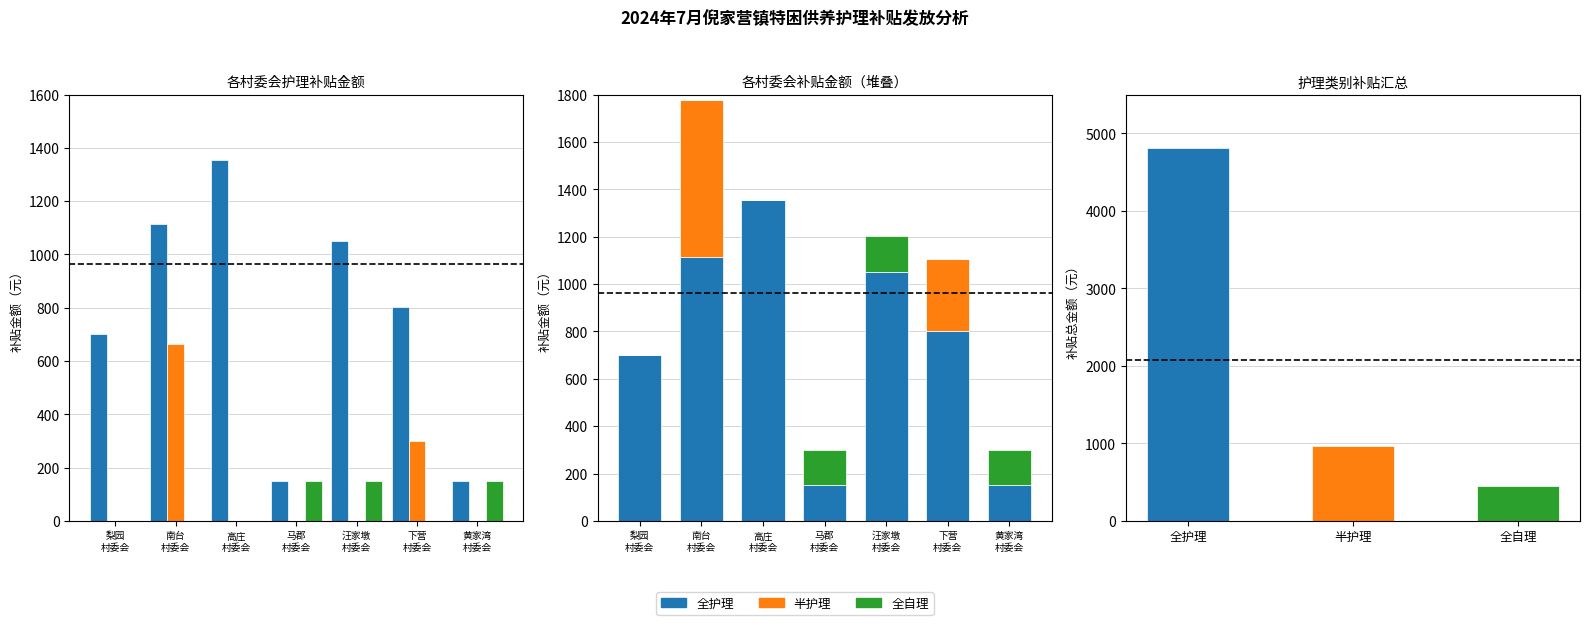

What is the difference between the 半护理 values at 下营
村委会 and 汪家墩
村委会?

301